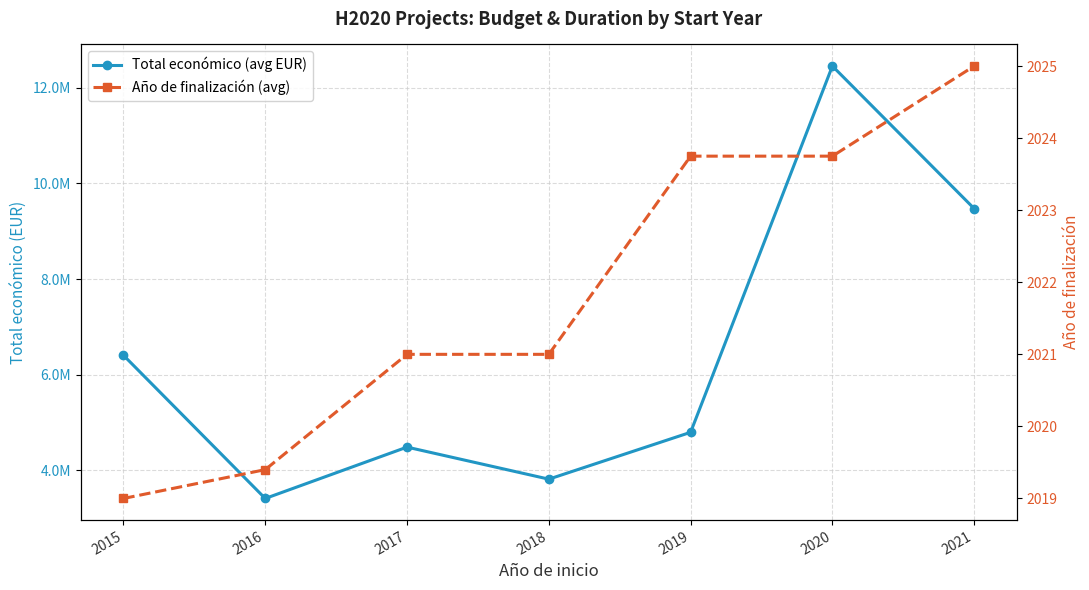

At which category does Total económico (avg EUR) reach its first local peak?

2017